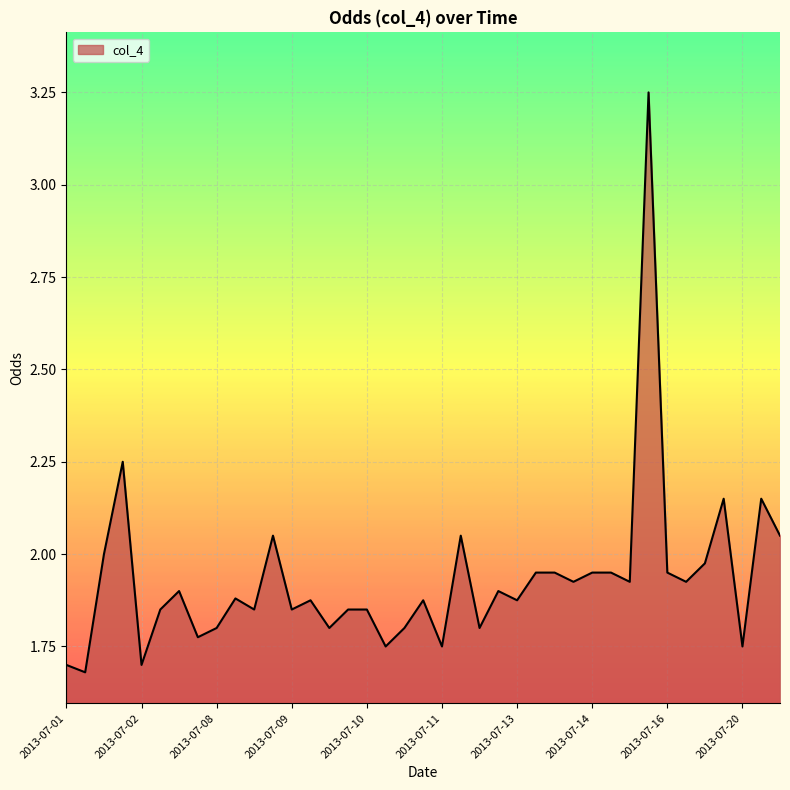

What is the difference between the maximum and minimum values?

1.6